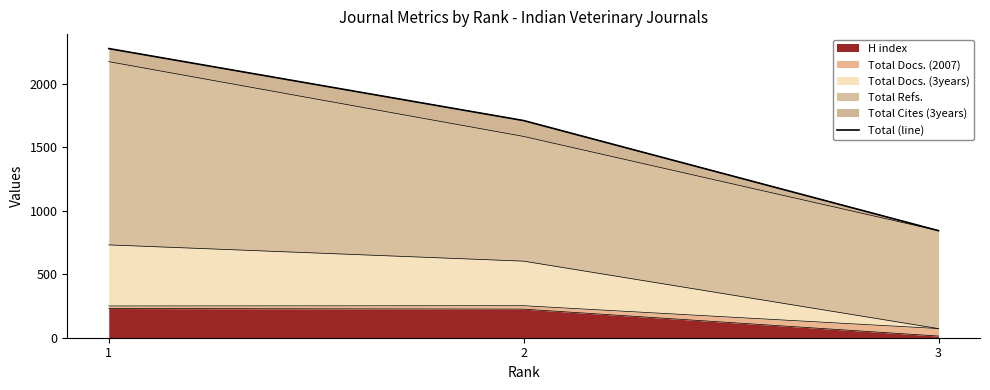

What is the ratio of the value at 2 to the value at 1?

0.8